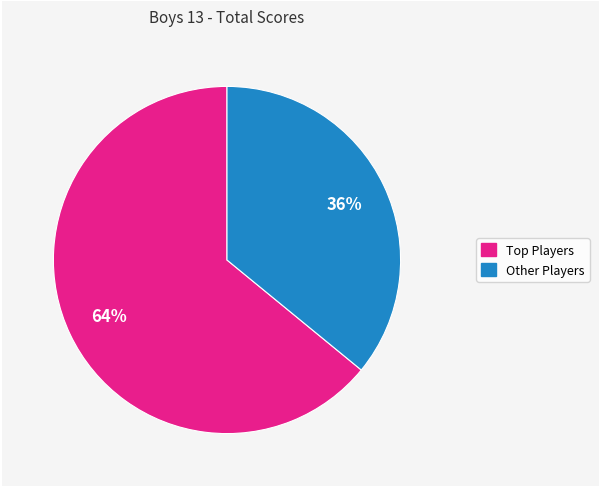

To the nearest percent, what is the average slice percentage?

50%